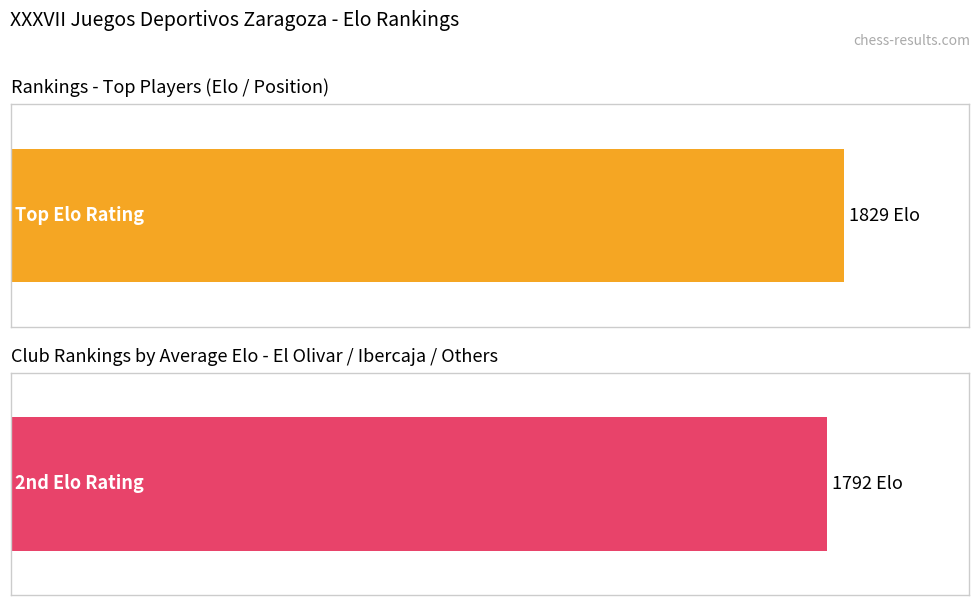

What is the greatest value displayed?

1829